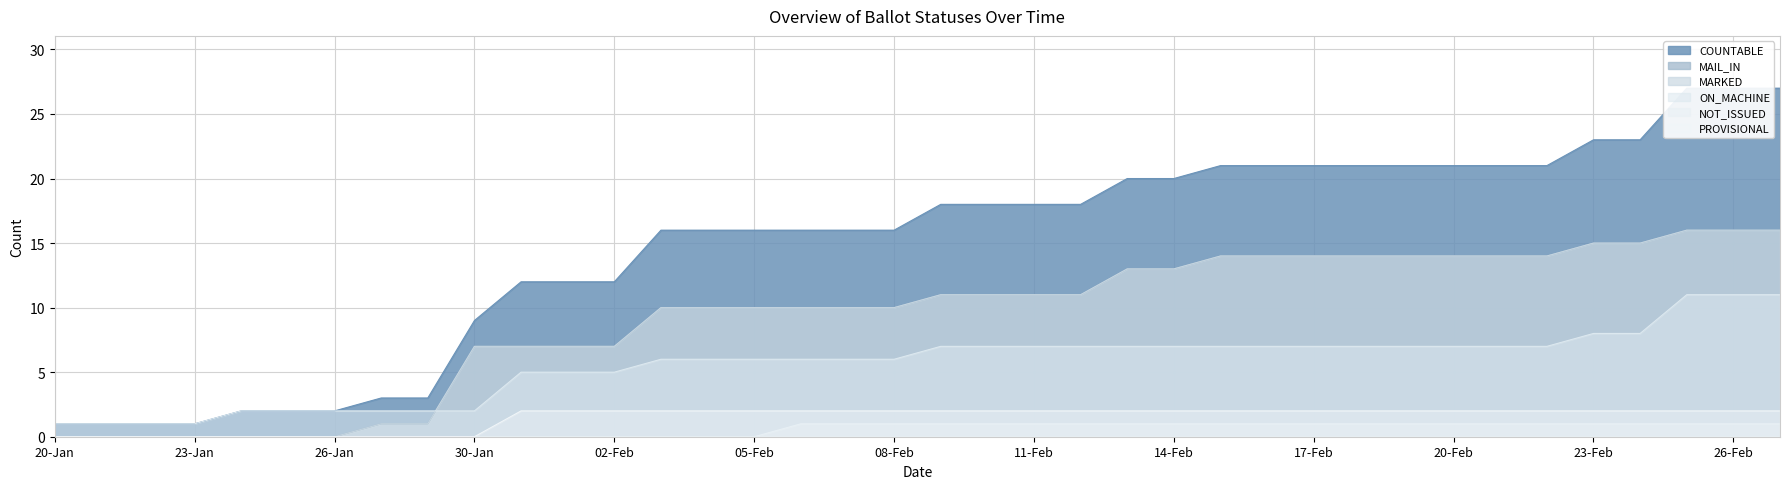

Is it true that NOT_ISSUED equals 2 at 18-Feb?

False